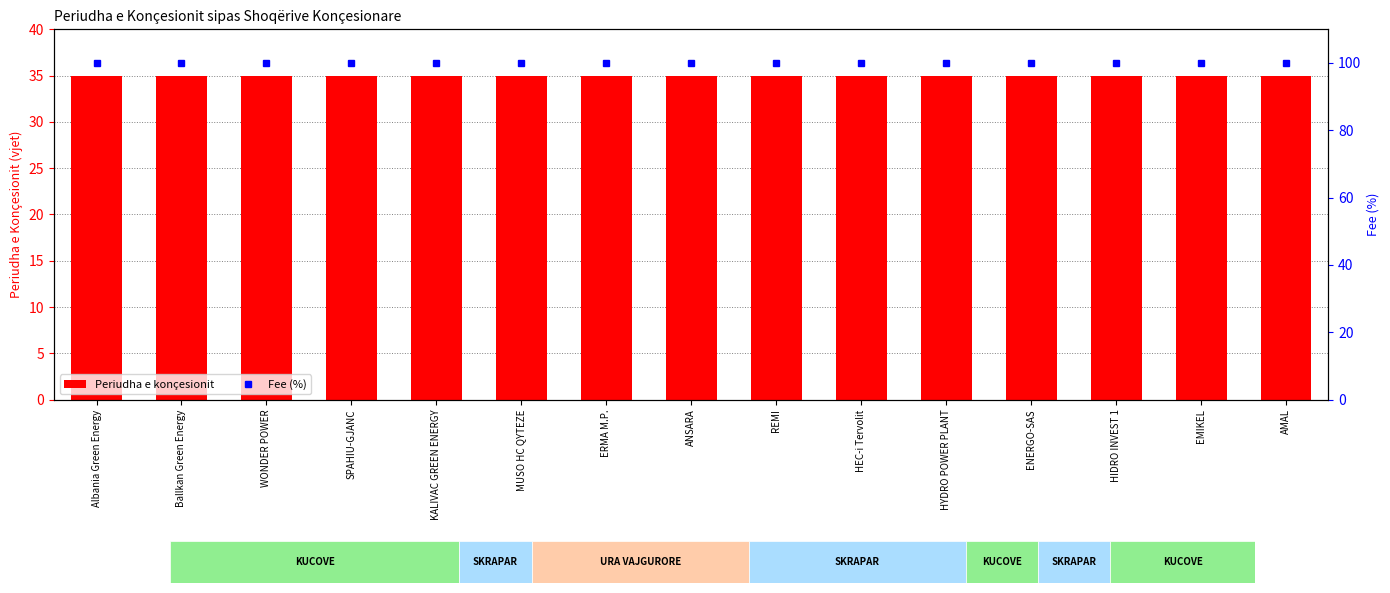

At how many categories does at least one series exceed 60?

15